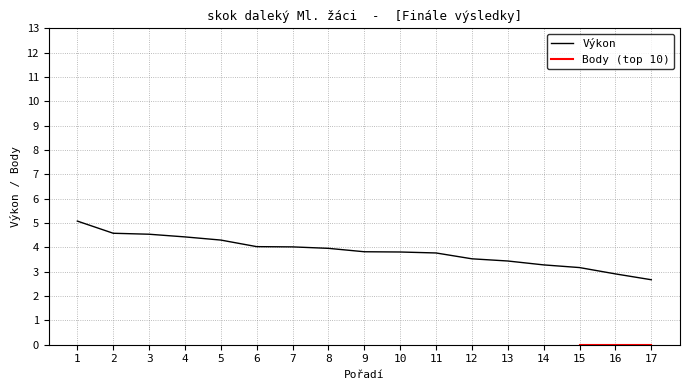

At which label does the data first exceed 3?

1